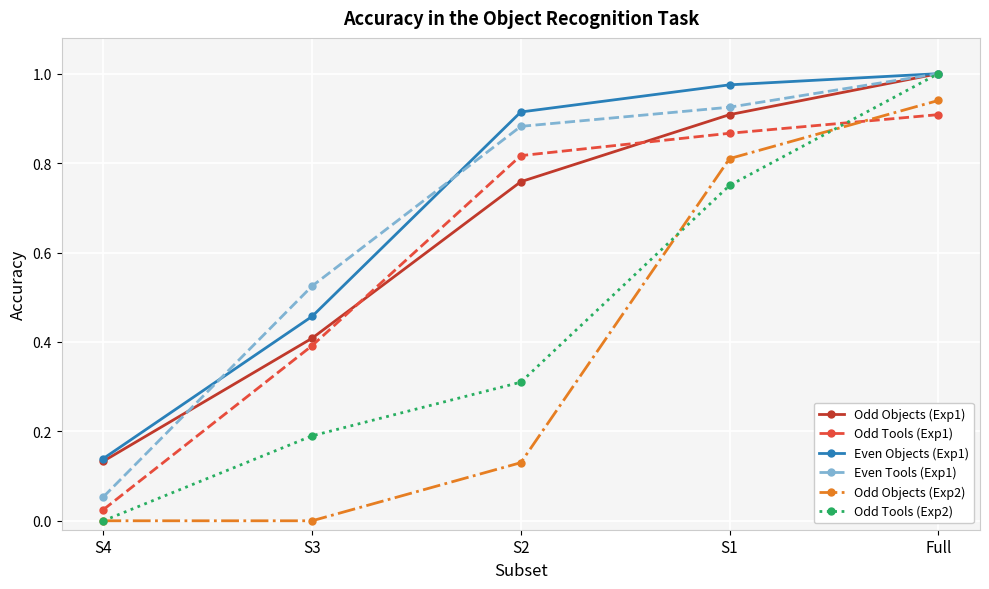

Does the chart display data point markers on the line(s)?

Yes